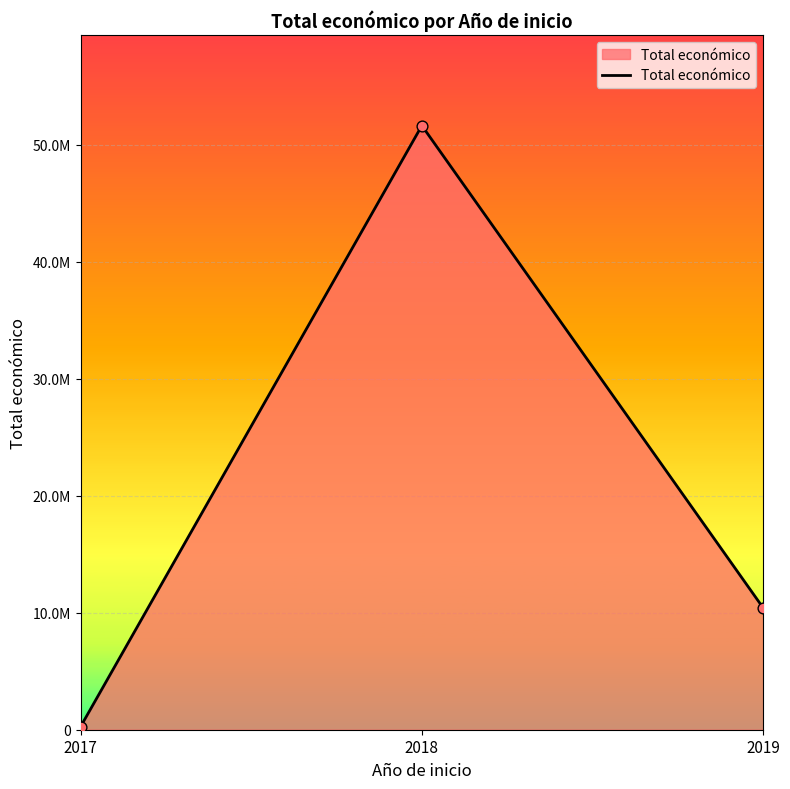

Which has a higher value, 2018 or 2019?

2018